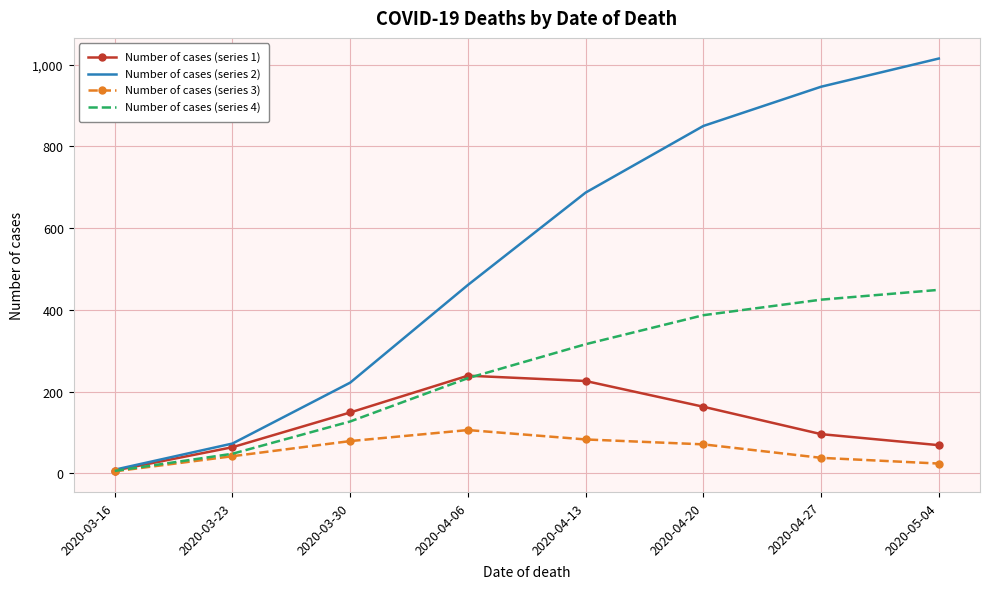

At 2020-04-13, list the series in order from largest to smallest.

Number of cases (series 2), Number of cases (series 4), Number of cases (series 1), Number of cases (series 3)